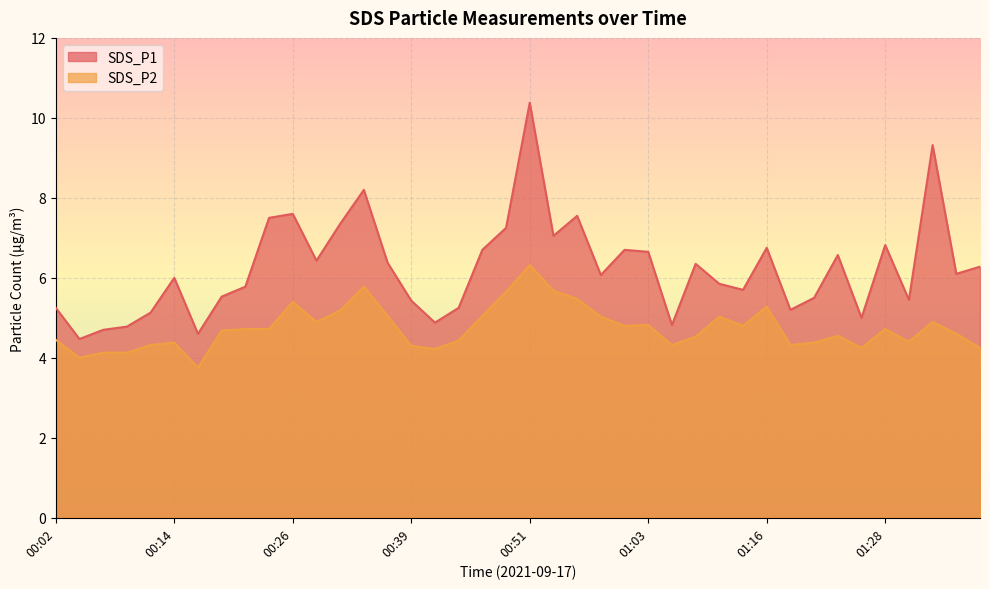

Does the chart display data point markers on the line(s)?

No